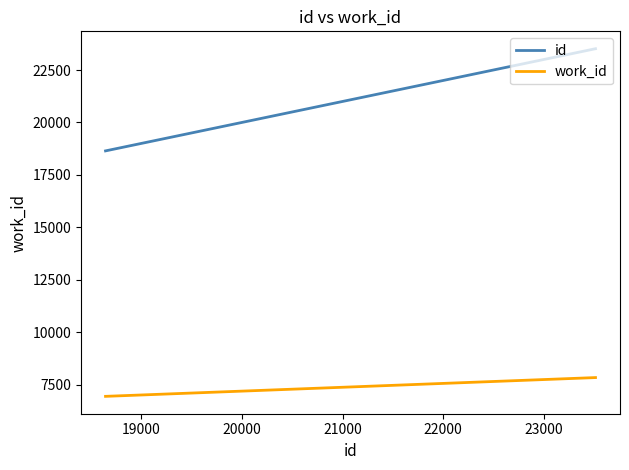

Rank the series by their maximum value, from highest to lowest.

id, work_id